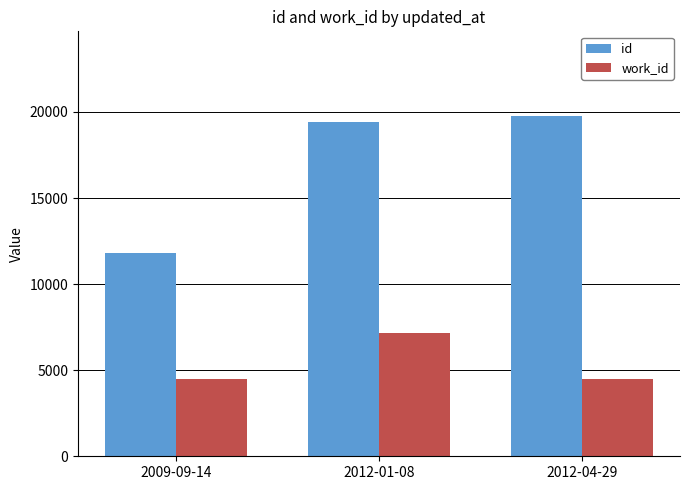

What is the label of the 1st bar from the right?

2012-04-29